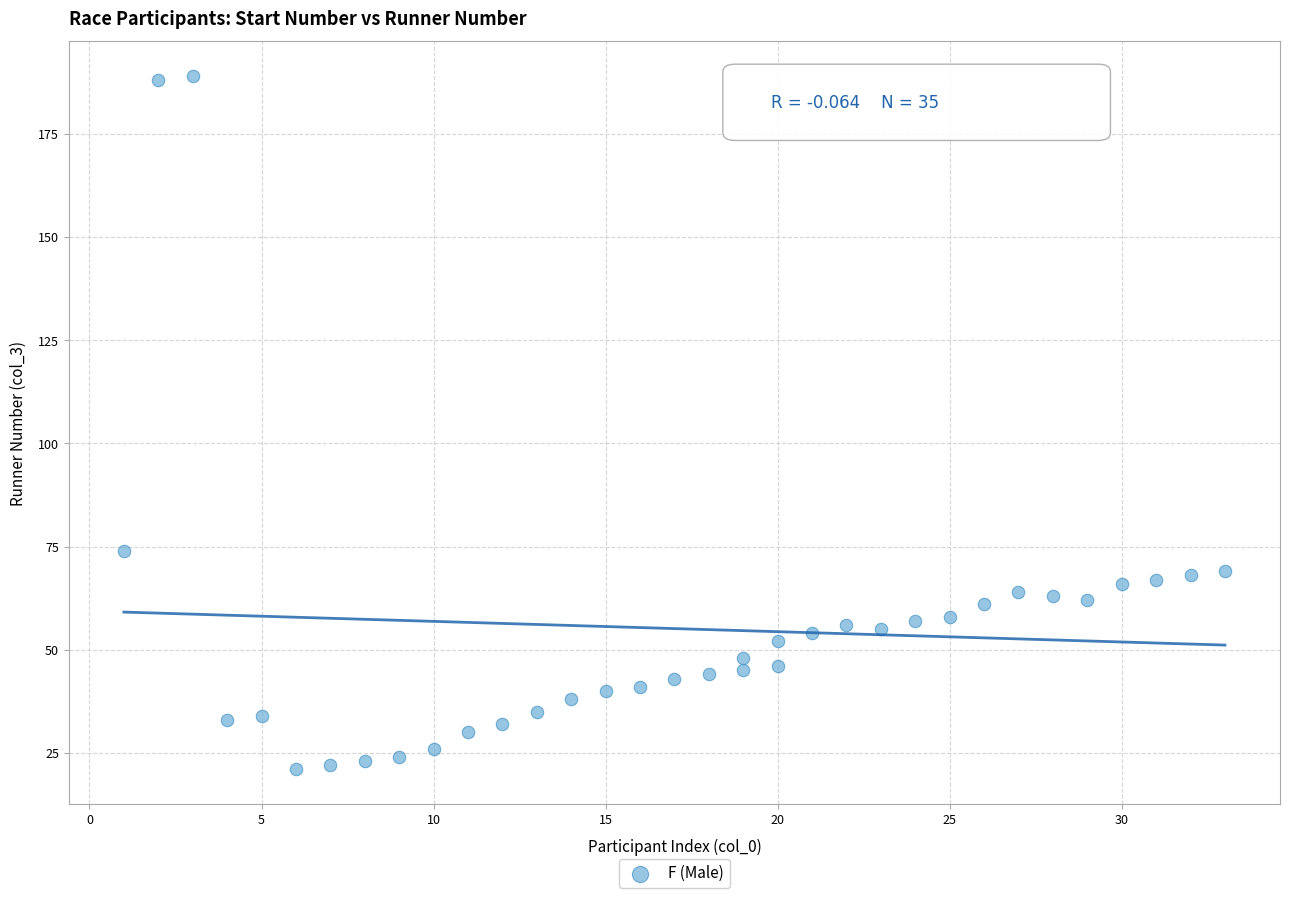

What is the range of Y values (max minus min)?

168